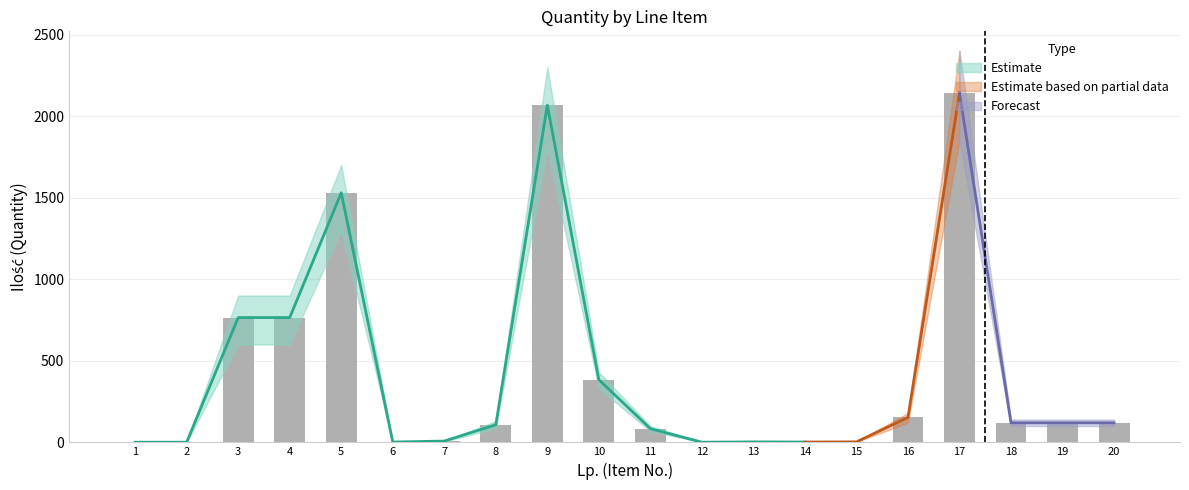

Rank the series at 18 from lowest to highest value.

Ilość lower, Ilość, Ilość upper